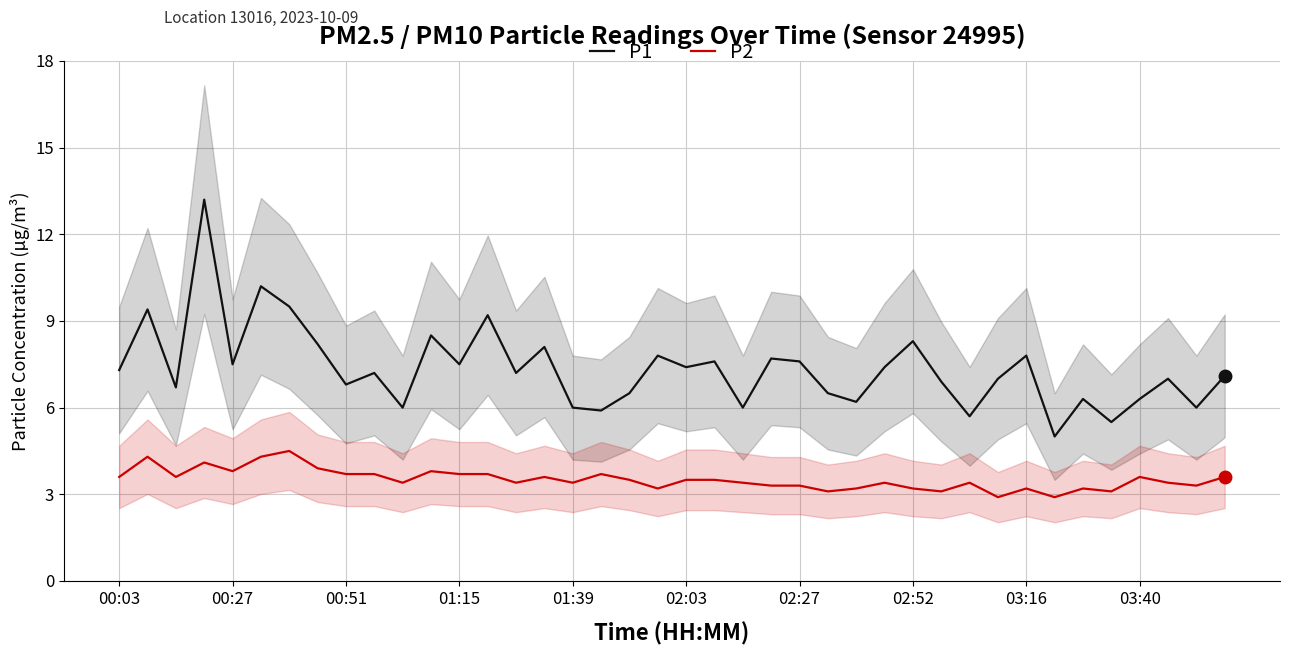

True or false: P1 and P2 cross at least once.

False